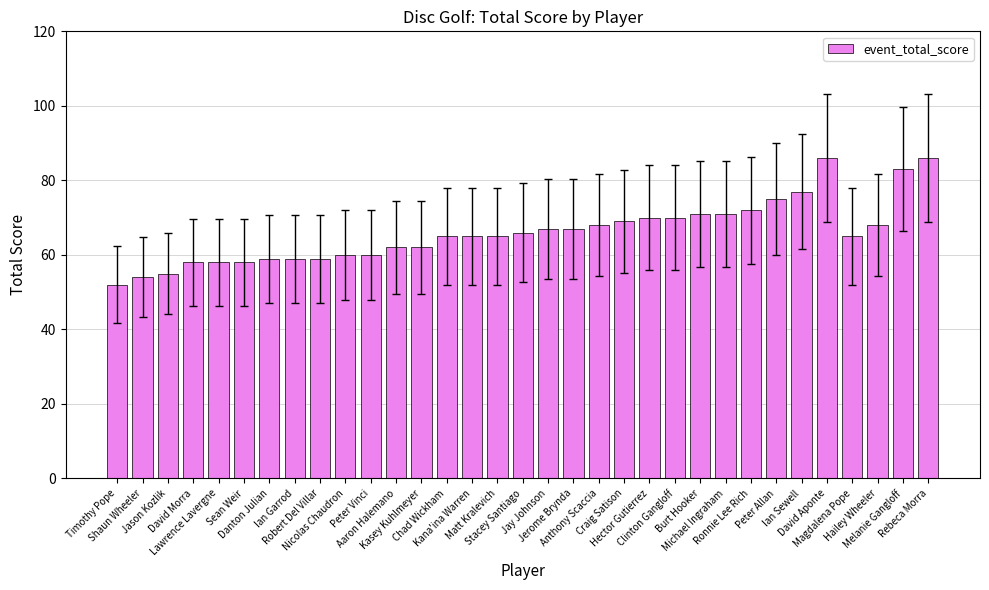

Reading right to left, transcribe all the data shown in this chart.

Rebeca Morra=86	Melanie Gangloff=83	Hailey Wheeler=68	Magdalena Pope=65	David Aponte=86	Ian Sewell=77	Peter Allan=75	Ronnie Lee Rich=72	Michael Ingraham=71	Burt Hooker=71	Clinton Gangloff=70	Hector Gutierrez=70	Craig Satison=69	Anthony Scaccia=68	Jerome Brynda=67	Jay Johnson=67	Stacey Santiago=66	Matt Kralevich=65	Kana'ina Warren=65	Chad Wickham=65	Kasey Kuhlmeyer=62	Aaron Halemano=62	Peter Vinci=60	Nicolas Chaudron=60	Robert Del Villar=59	Ian Garrod=59	Danton Julian=59	Sean Weir=58	Lawrence Lavergne=58	David Morra=58	Jason Kozlik=55	Shaun Wheeler=54	Timothy Pope=52